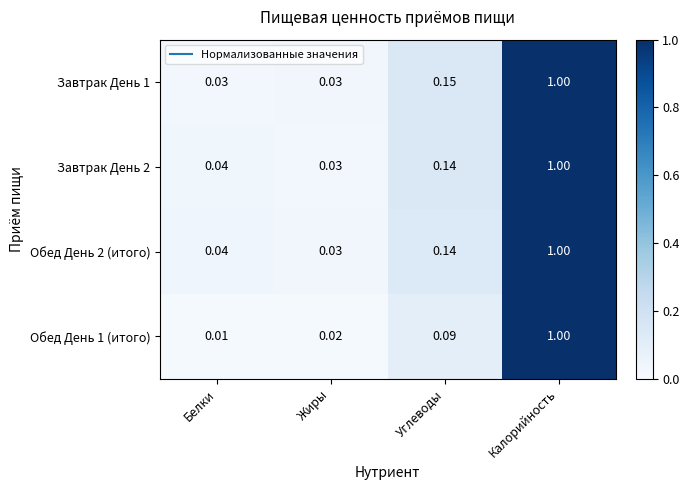

At which category is the sum across all series the highest?

Калорийность